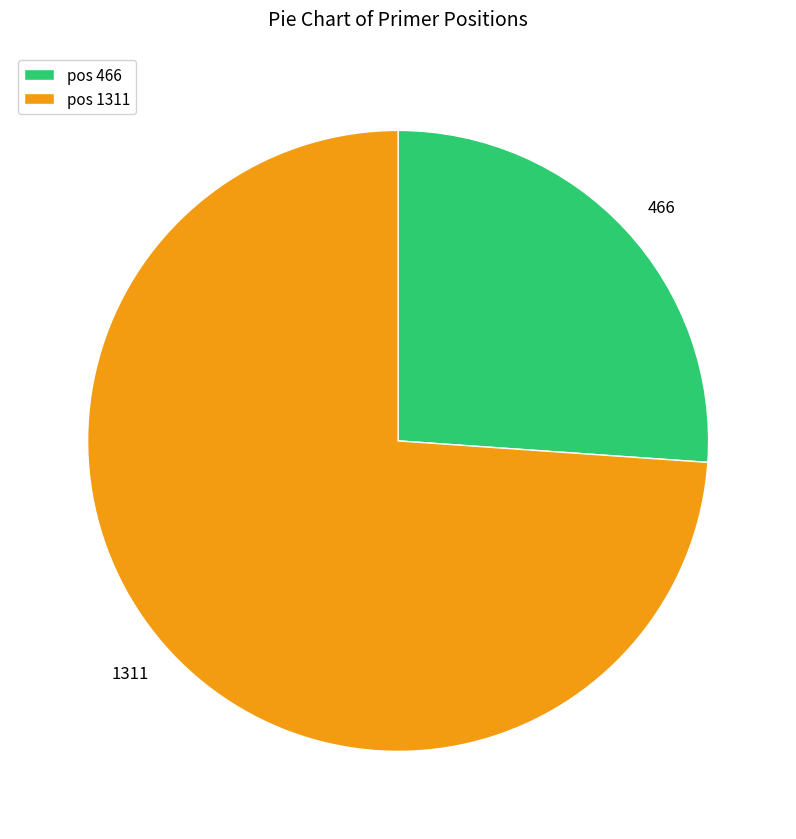

How many segments does this pie chart have?

2